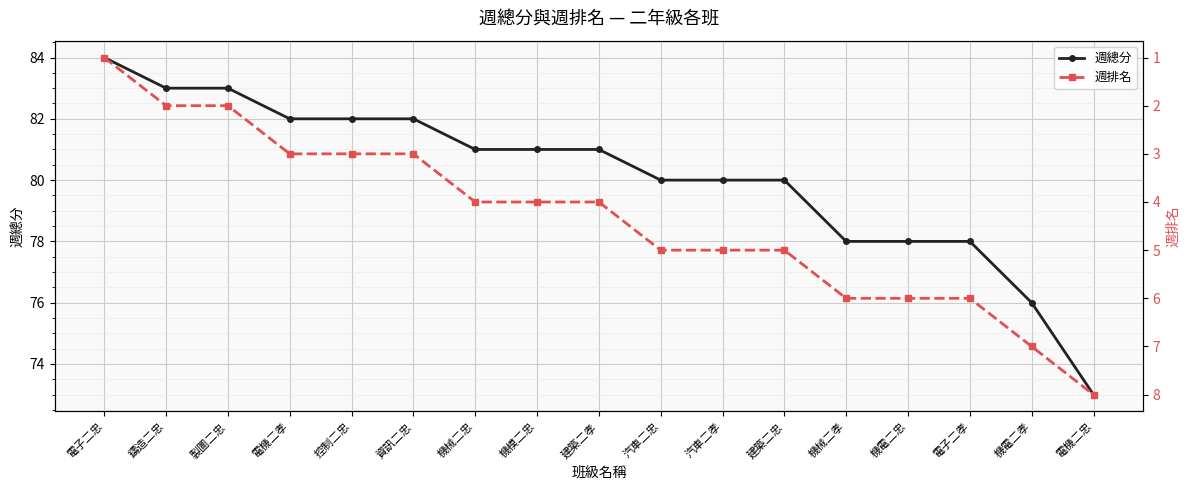

What is the value of the 週排名 point at the 13th from the left?

6